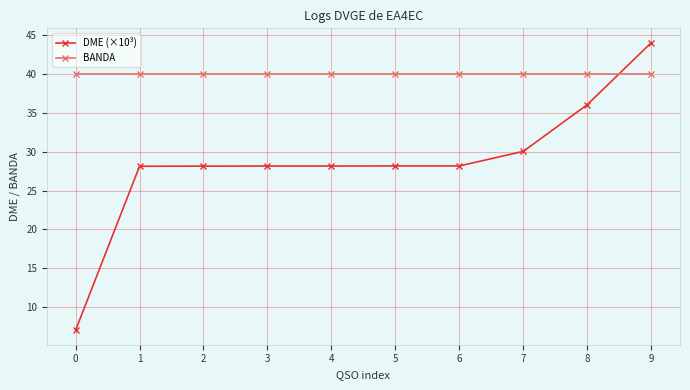

Rank the series by their average value, from highest to lowest.

BANDA, DME (×10³)